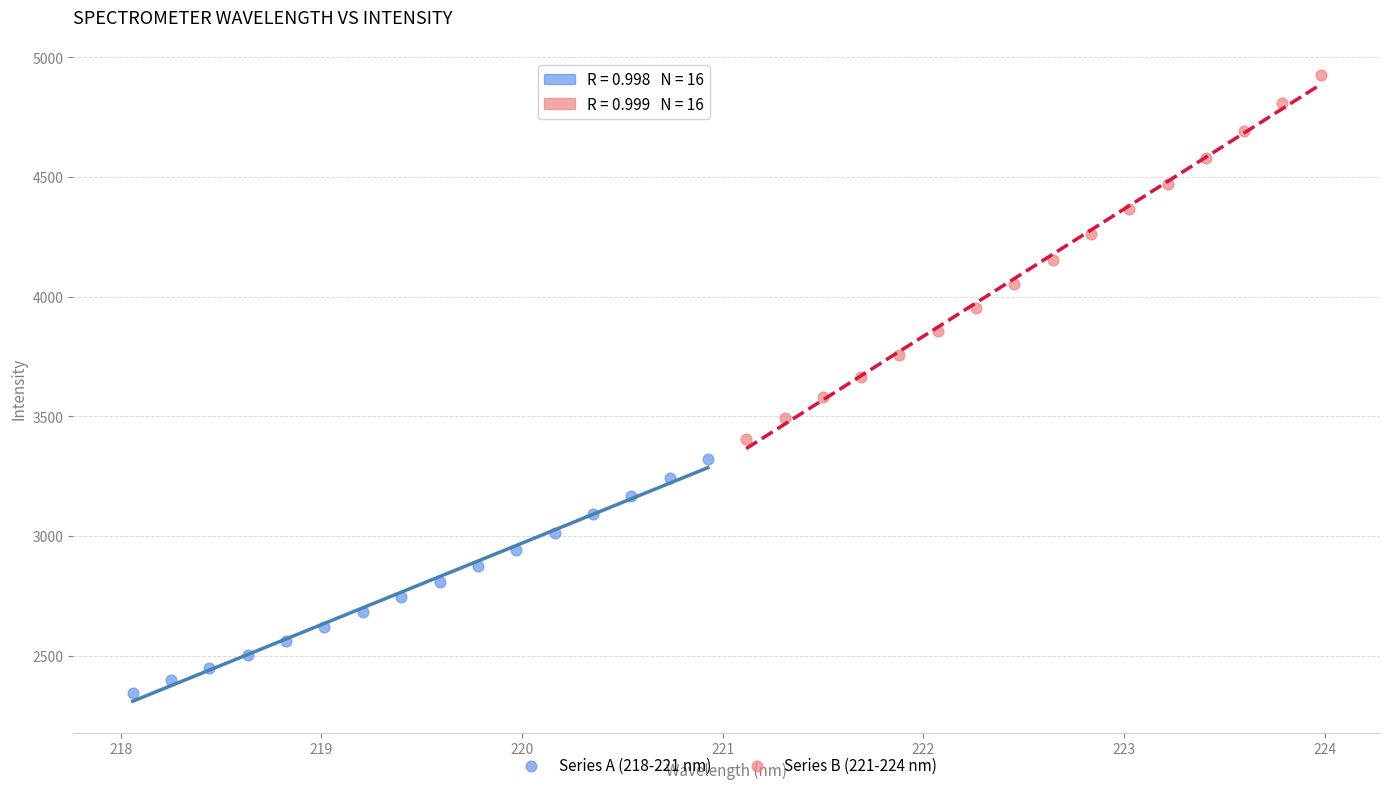

Which series contains the highest Y value?

Series B (221-224 nm)